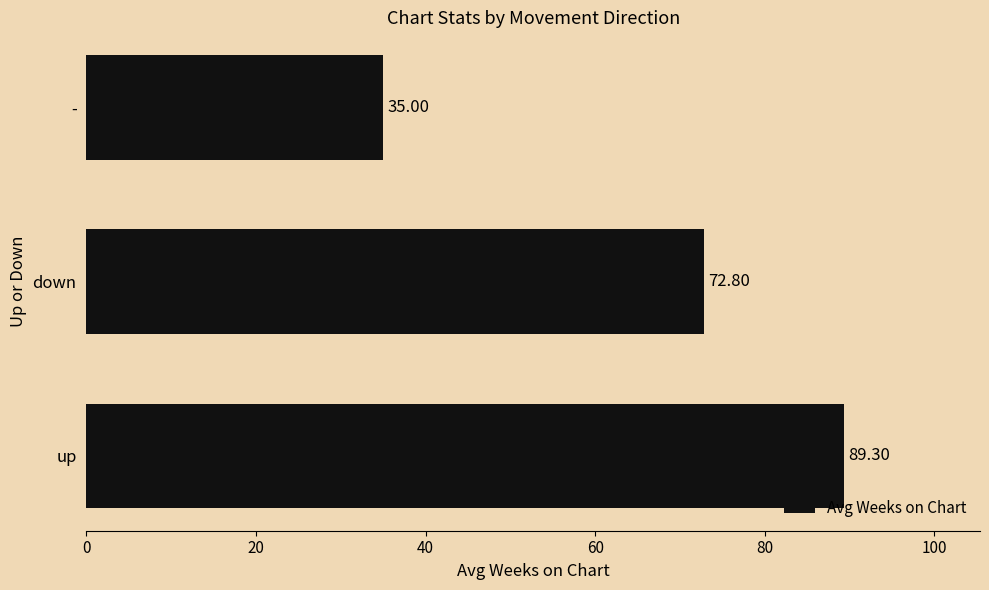

What is the difference between the maximum and minimum values?

54.3